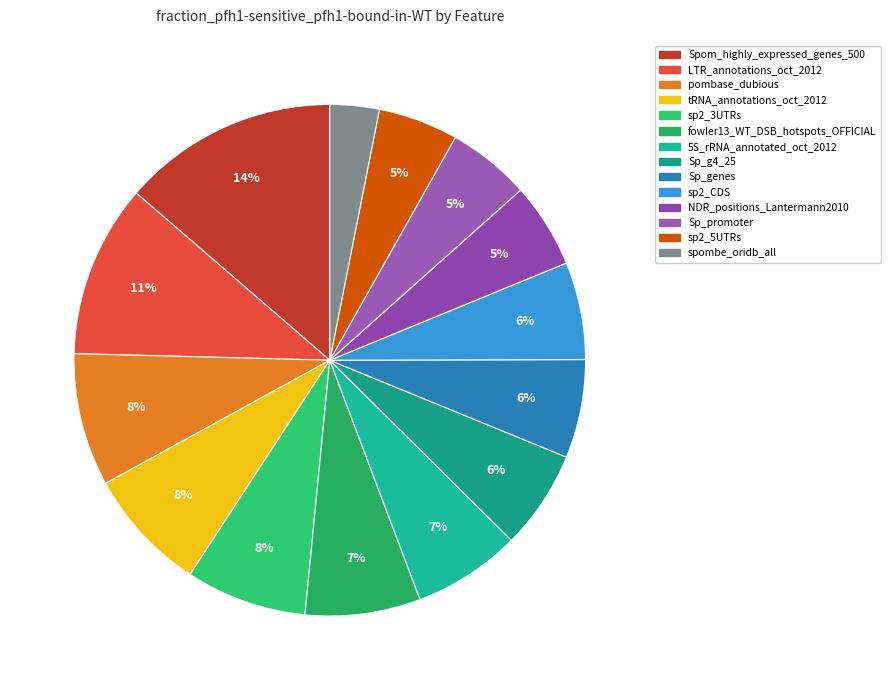

To the nearest percent, what is the combined percentage of Sp_promoter and tRNA_annotations_oct_2012?

13%